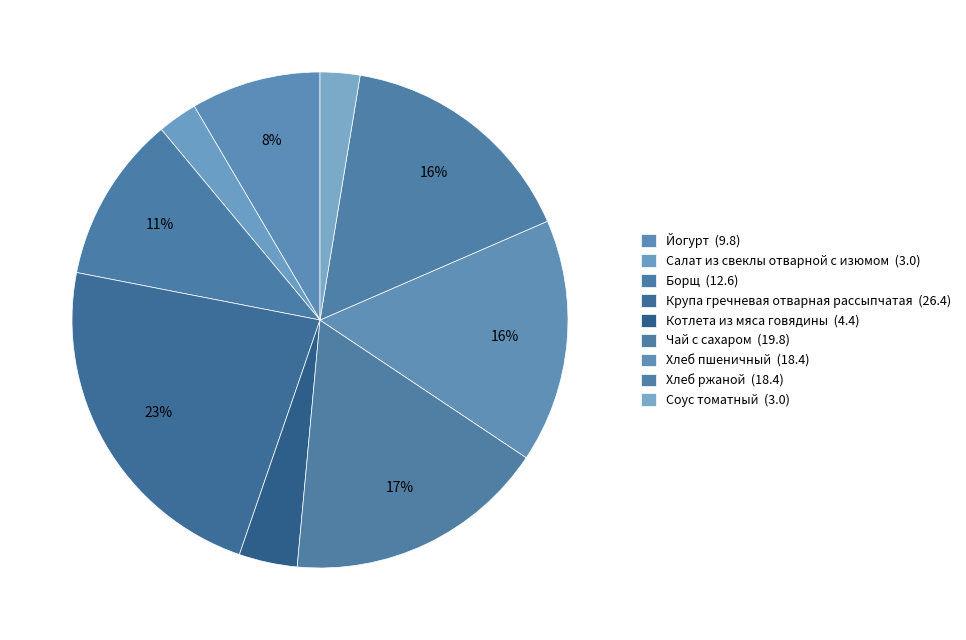

How many slices are in this pie chart?

9